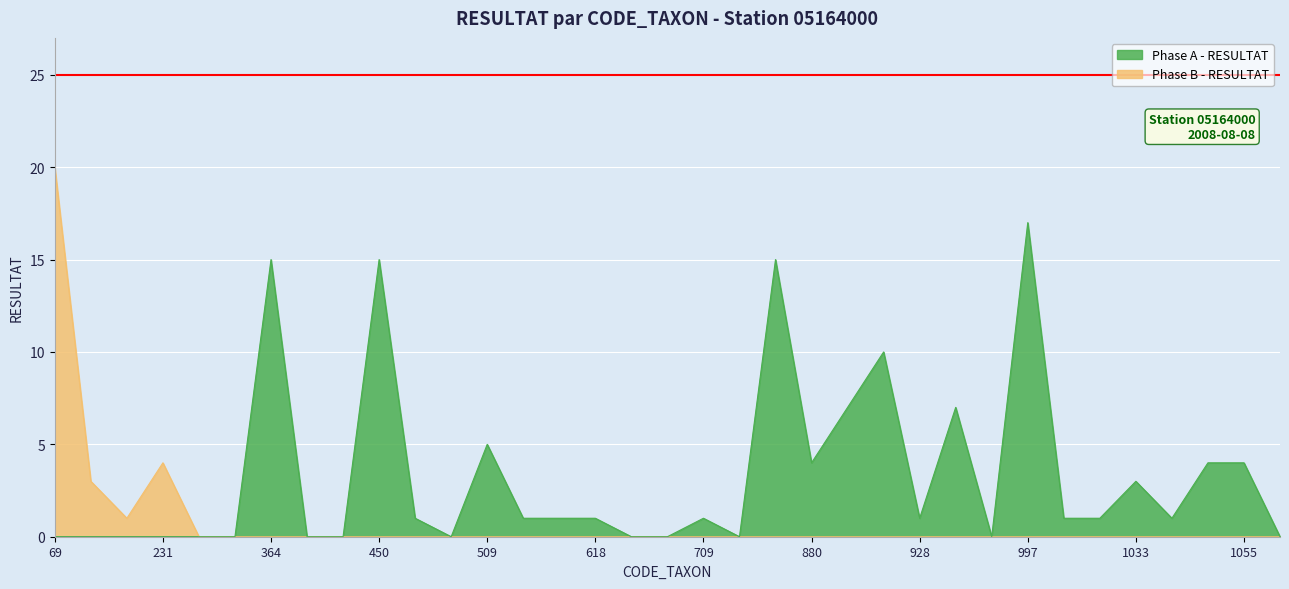

Between 263 and 617, which is larger?

617